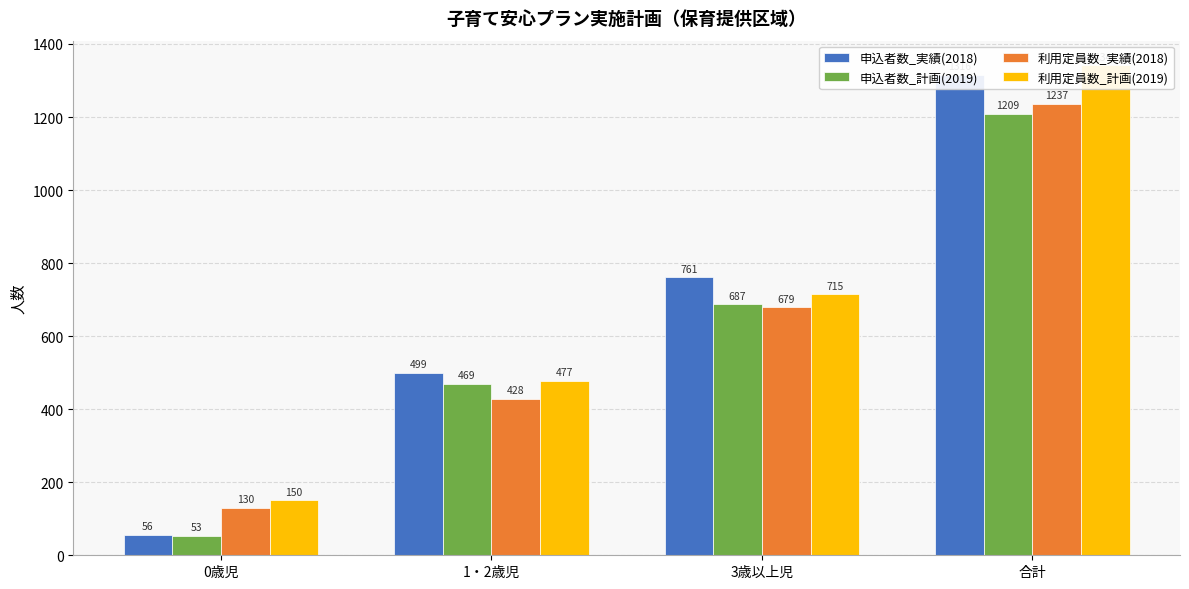

Reading right to left, extract all data points from this chart.

申込者数_実績(2018): 1316	761	499	56
申込者数_計画(2019): 1209	687	469	53
利用定員数_実績(2018): 1237	679	428	130
利用定員数_計画(2019): 1342	715	477	150